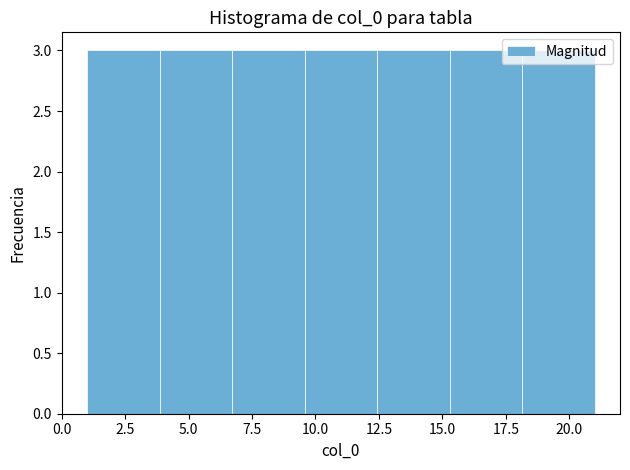

Reading left to right, transcribe this chart: for each bar, give the range it covers on the x-axis and its height. Neither the bar edges nor the heights are printed on the chart, so give them approximately, as read against the axes.

1.0 to 4.0: 3
4.0 to 6.5: 3
6.5 to 9.5: 3
9.5 to 12.5: 3
12.5 to 15.5: 3
15.5 to 18.0: 3
18.0 to 21.0: 3